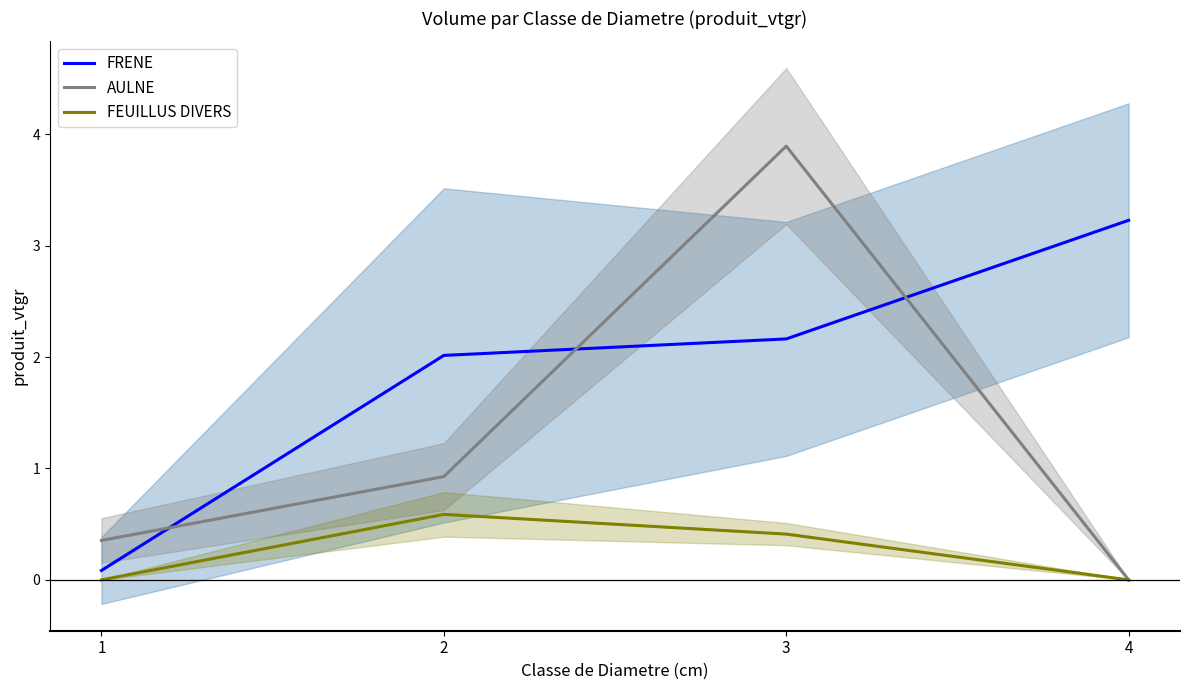

Rank the categories by AULNE value from highest to lowest.

3, 2, 1, 4